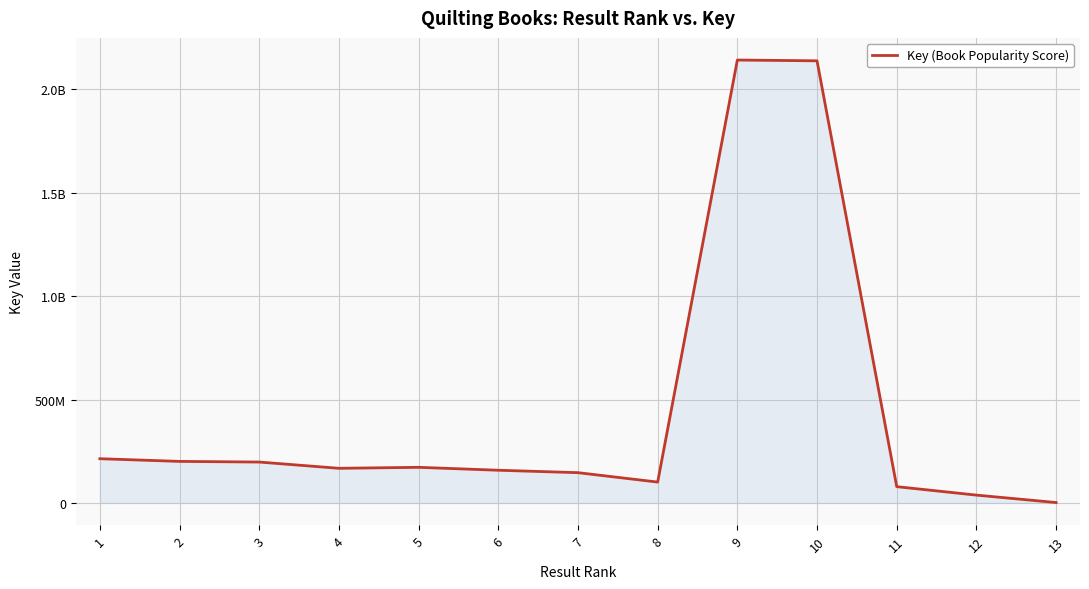

Which has a higher value, 2 or 9?

9